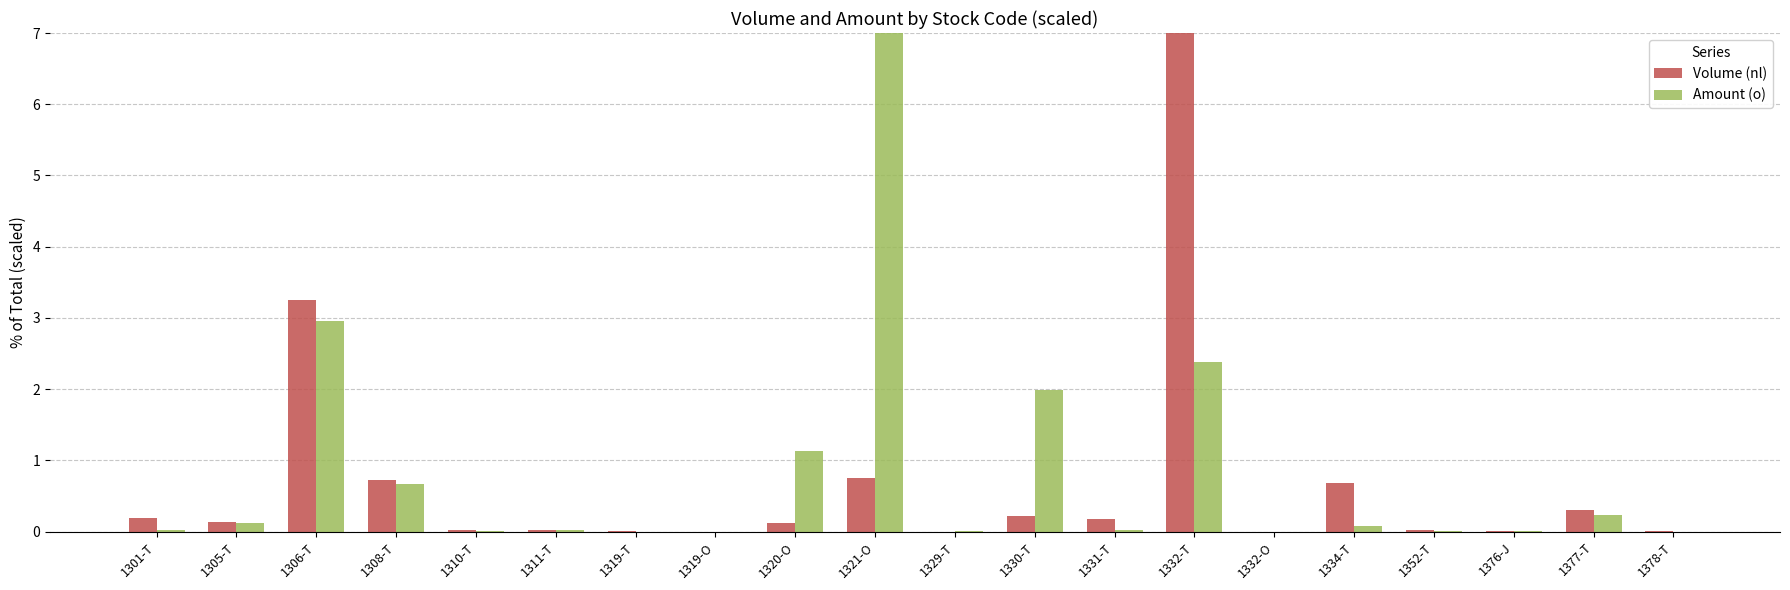

How many data points does each series have?

20